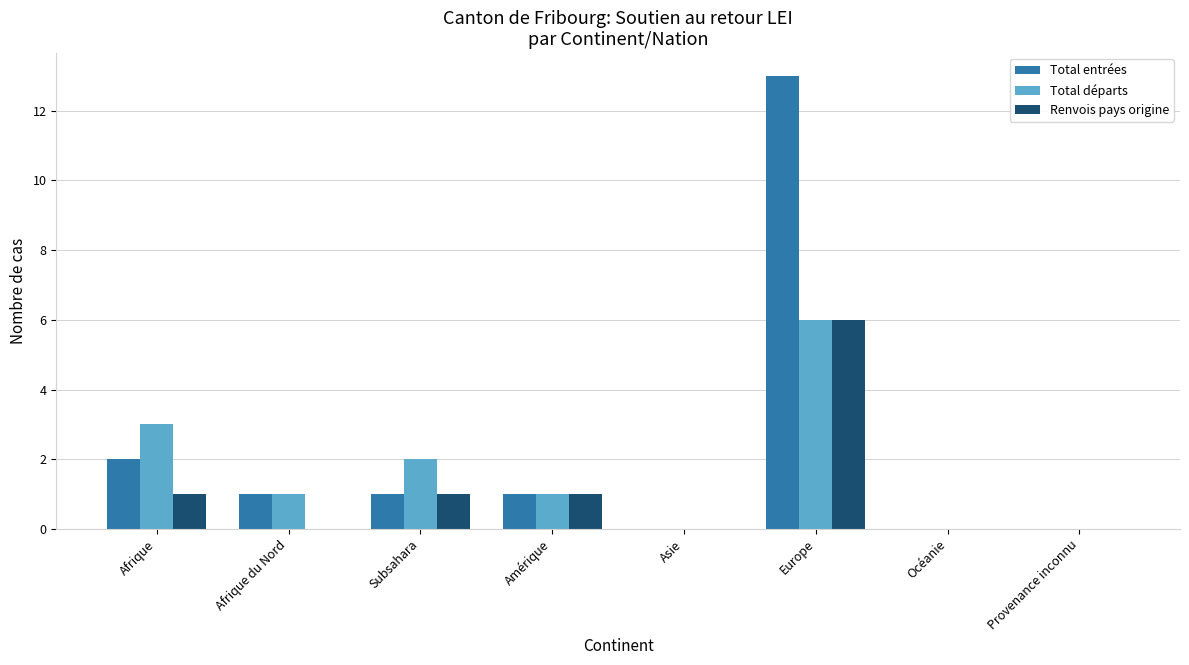

At which category is the sum across all series the highest?

Europe